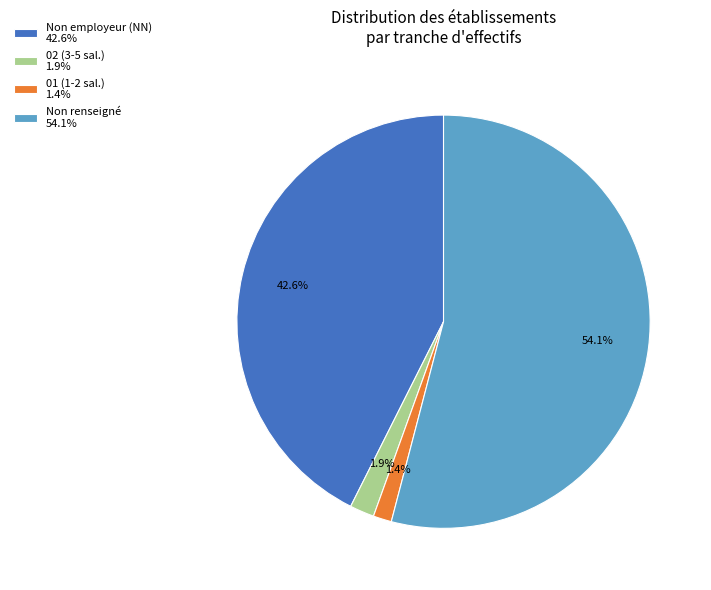

Combined, do Non employeur (NN) 42.6% and 01 (1-2 sal.) 1.4% account for over 50%?

No